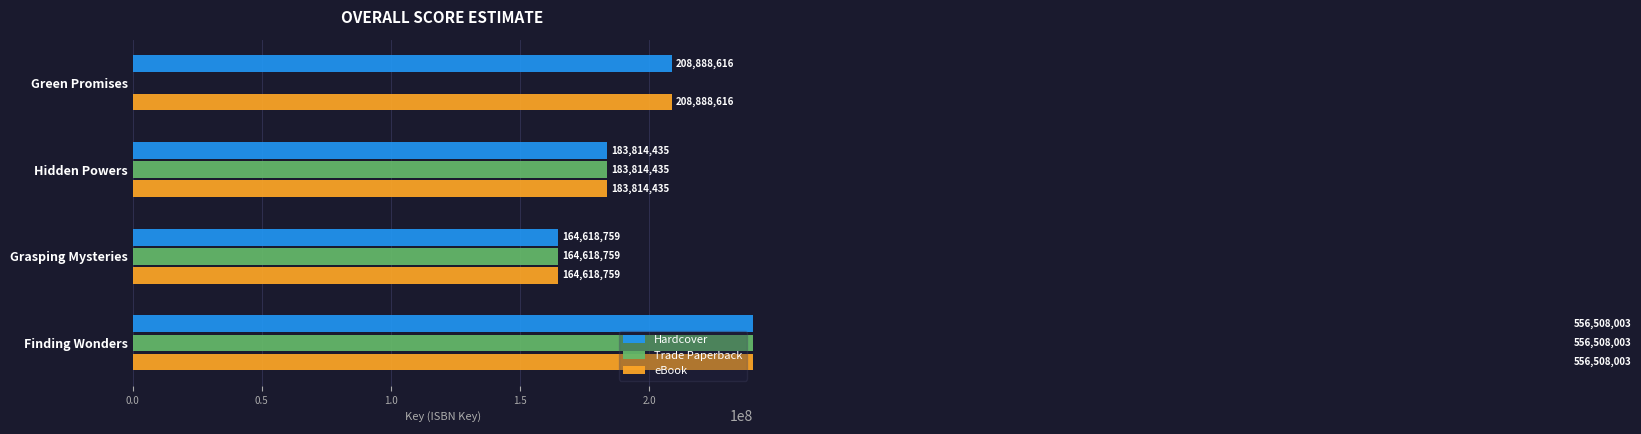

Is it true that Hardcover equals 812161436 at Finding Wonders?

False